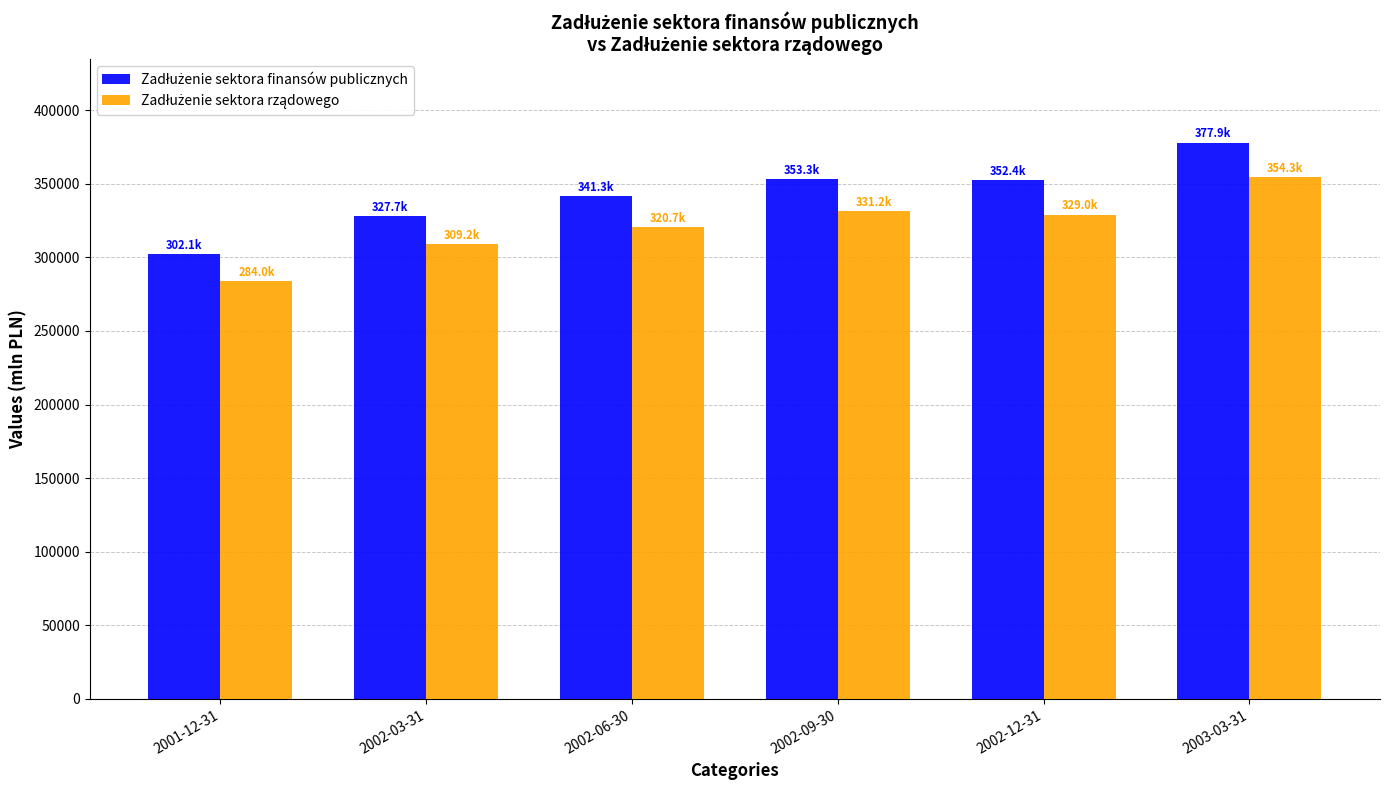

At which category is the sum across all series the highest?

2003-03-31